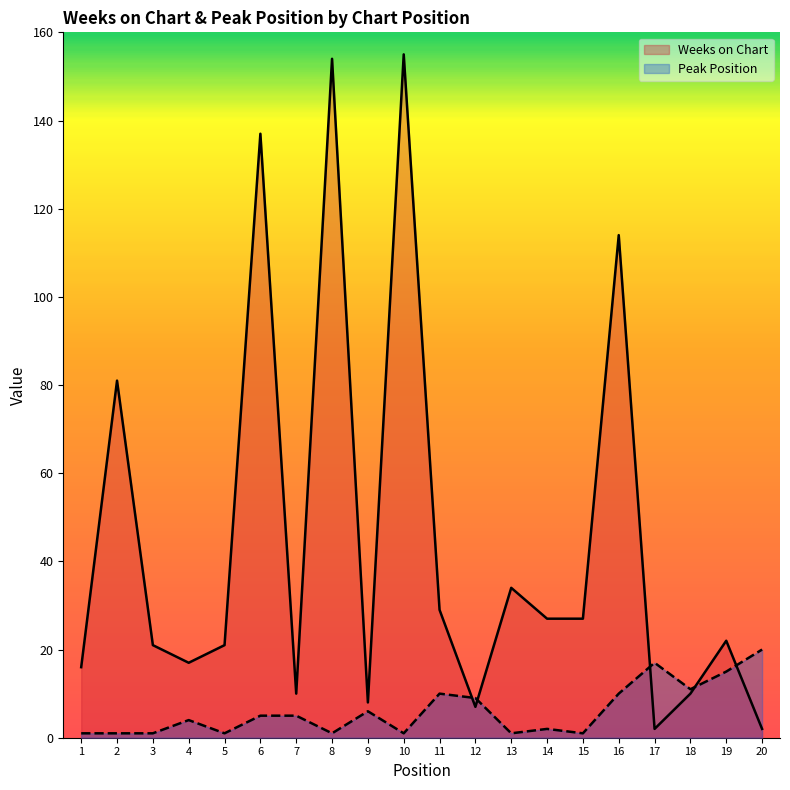

How many lines are shown in the chart?

2